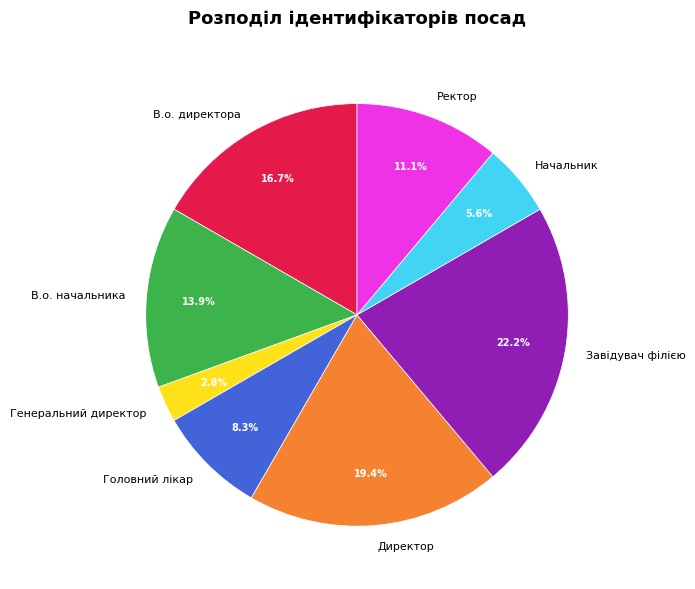

How much of the chart is everything except Завідувач філією?

77.8%